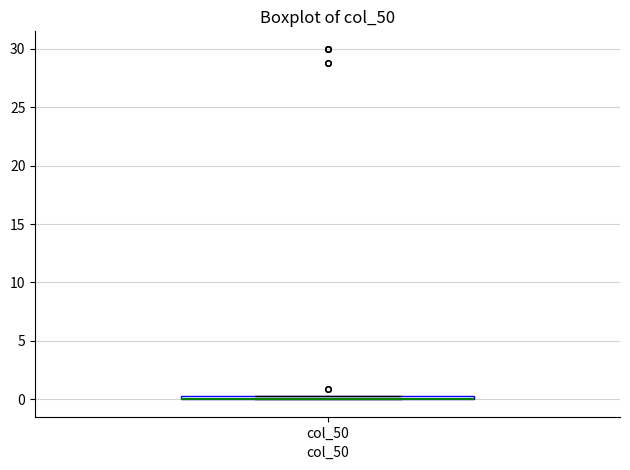

Where is the upper edge of the box for col_50 on the y-axis? The values are not printed on the chart, so give them approximately, as read against the axis.

0.5